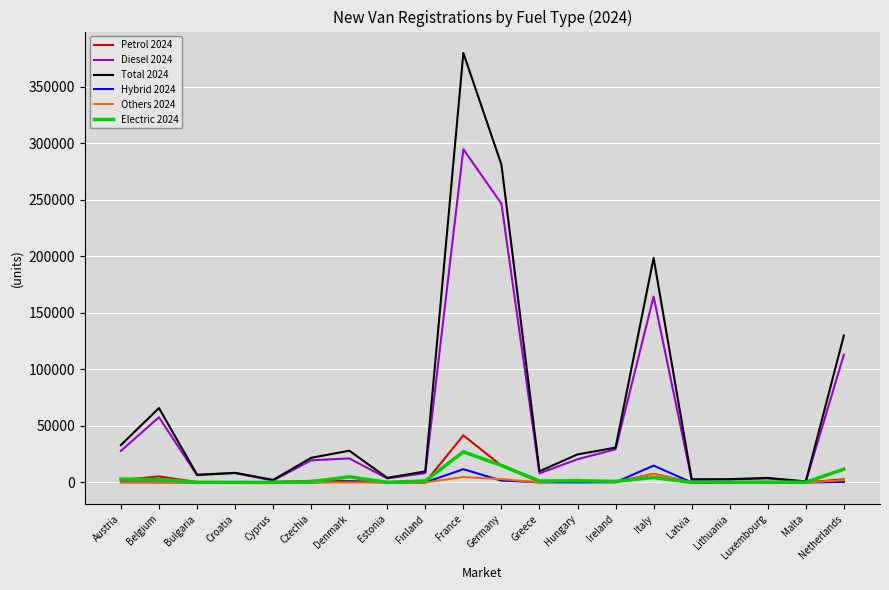

How many series are shown in this chart?

6